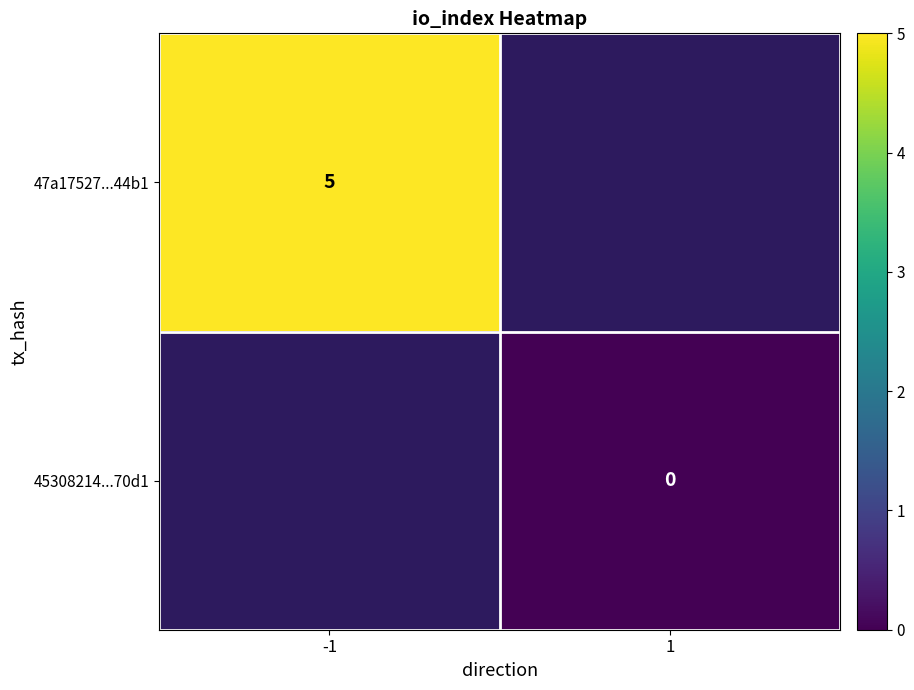

How many data points does each series have?

2